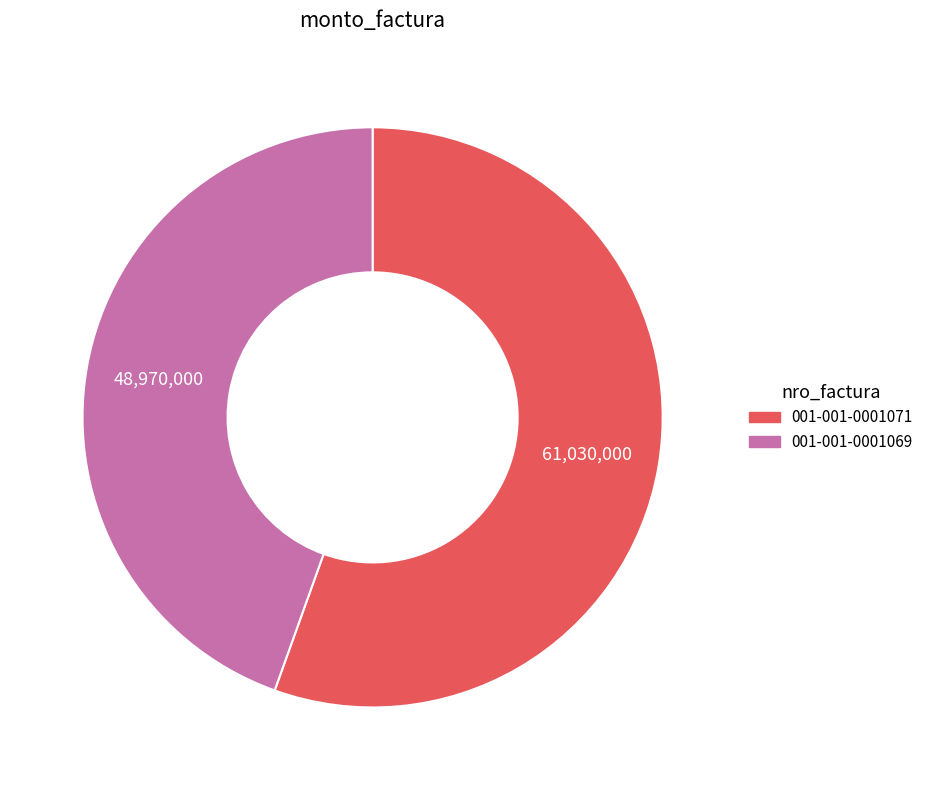

Combined, do 001-001-0001069 and 001-001-0001071 account for over 50%?

Yes